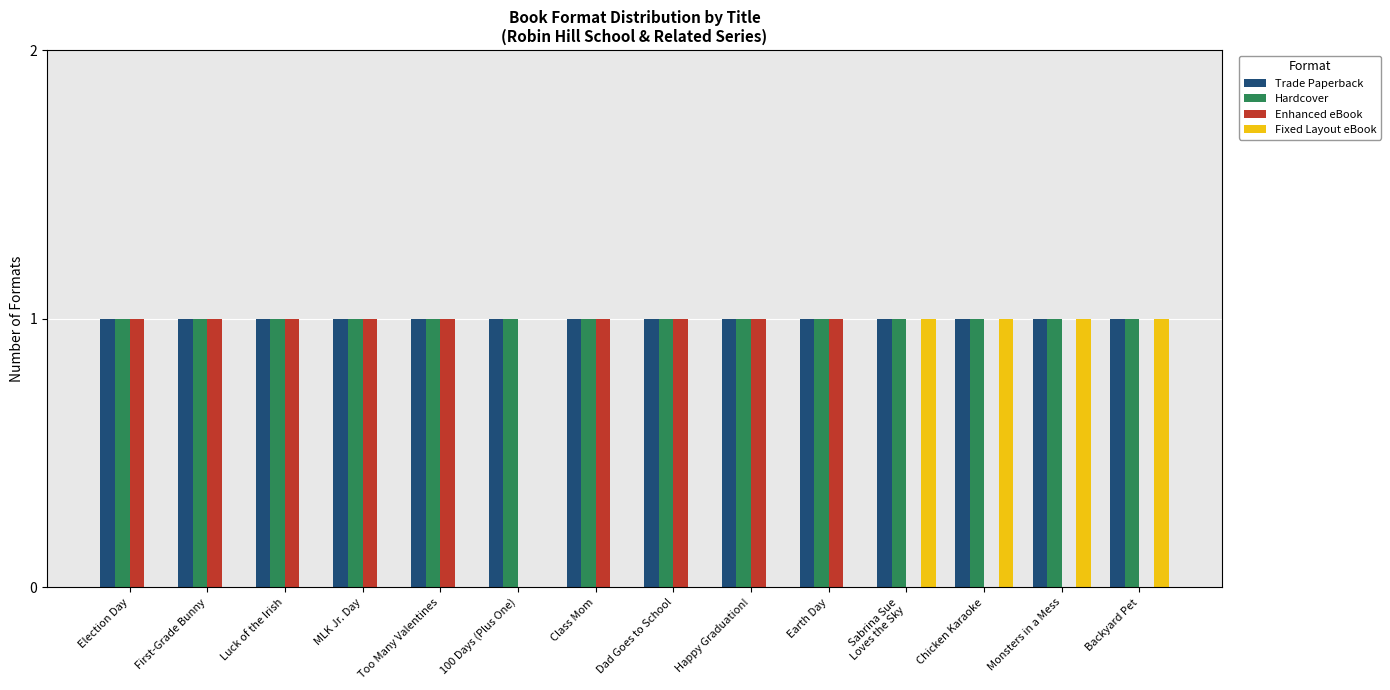

The value of Enhanced eBook at Class Mom is 1. True or false?

True